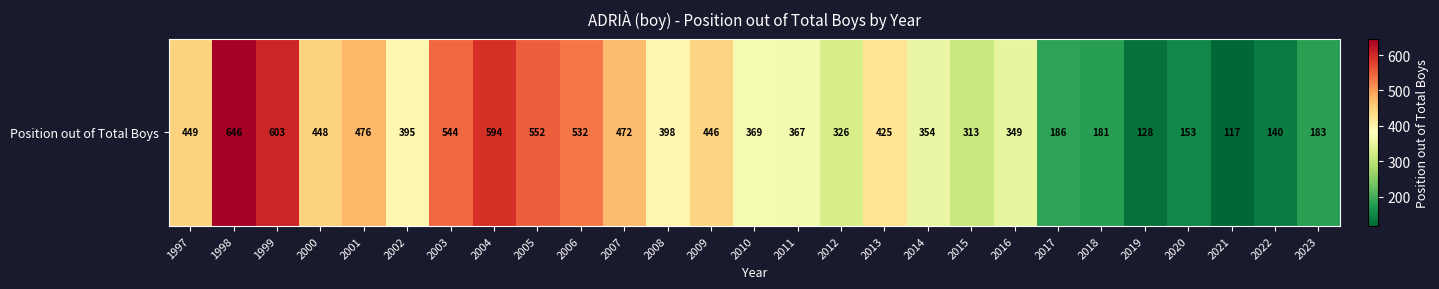

List the labels in order of value, largest first.

1998, 1999, 2004, 2005, 2003, 2006, 2001, 2007, 1997, 2000, 2009, 2013, 2008, 2002, 2010, 2011, 2014, 2016, 2012, 2015, 2017, 2023, 2018, 2020, 2022, 2019, 2021